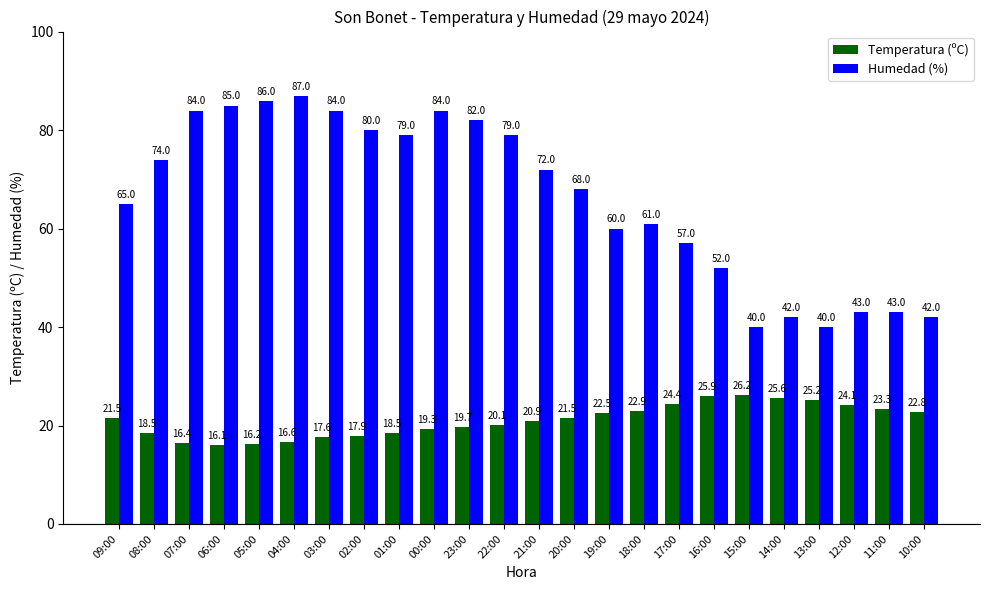

What is the smallest value displayed?

16.1